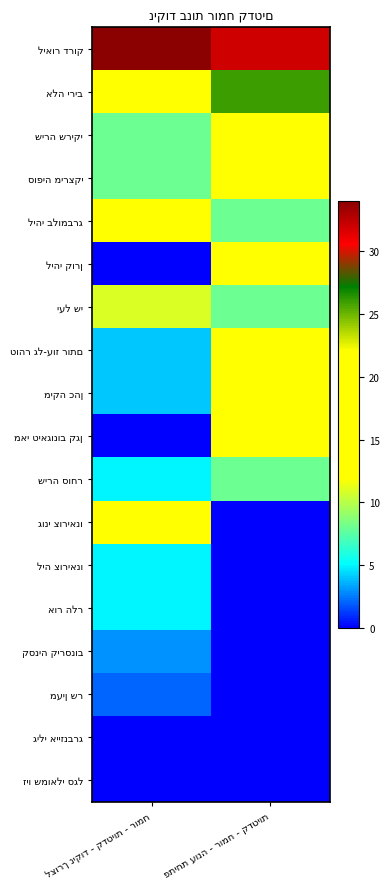

The קסניה קירסנוב series shows 5 at לצורך ניקוד - קדטיות - רומח. True or false?

False